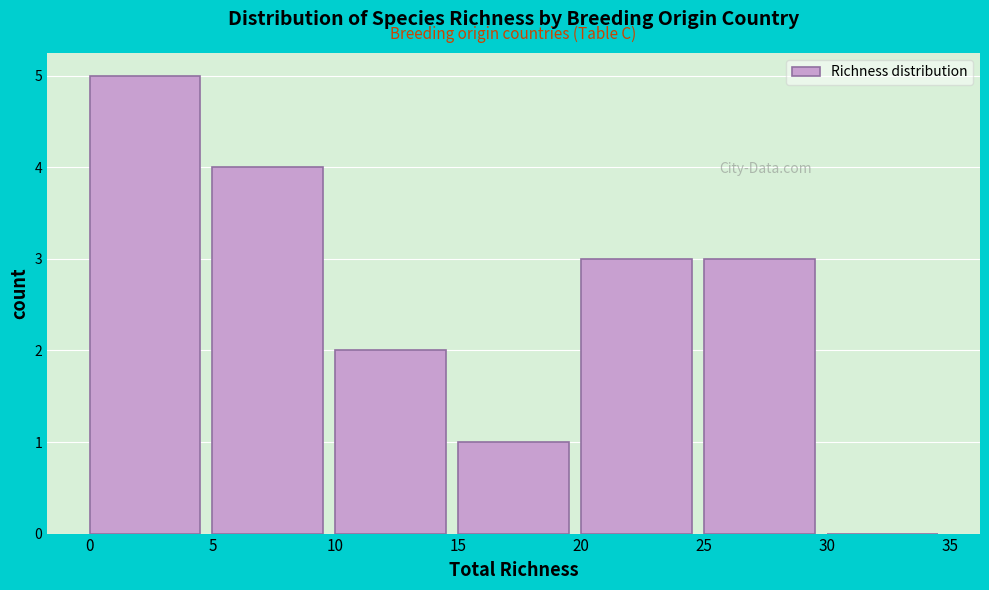

Reading left to right, list every bar in this chart as the range it spans on the x-axis followed by its height. The values are not printed on the chart, so give them approximately, as read against the axis.

0 to 5: 5
5 to 10: 4
10 to 15: 2
15 to 20: 1
20 to 25: 3
25 to 30: 3
30 to 35: 0